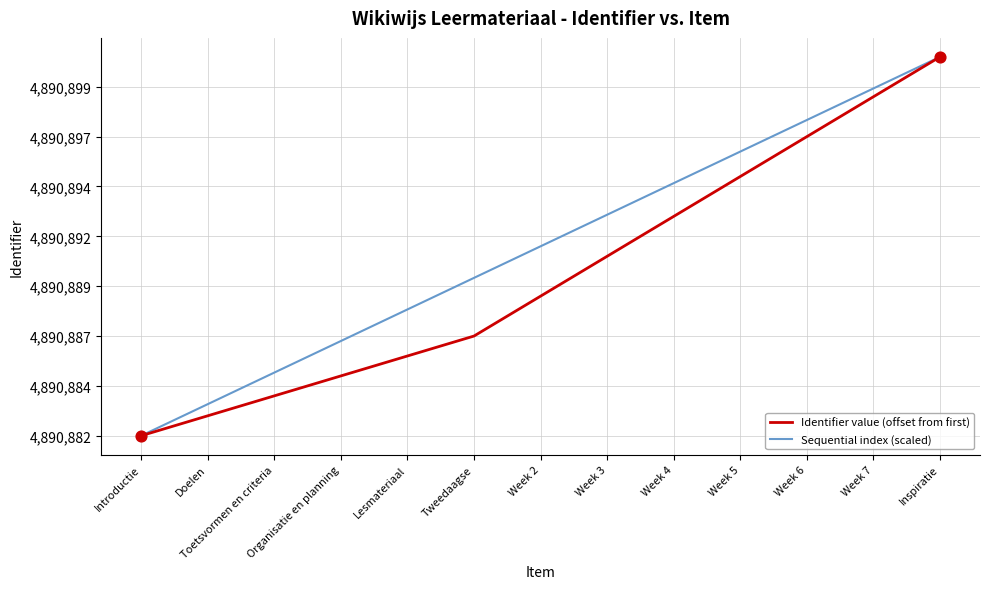

At which category is the sum across all series the highest?

Inspiratie